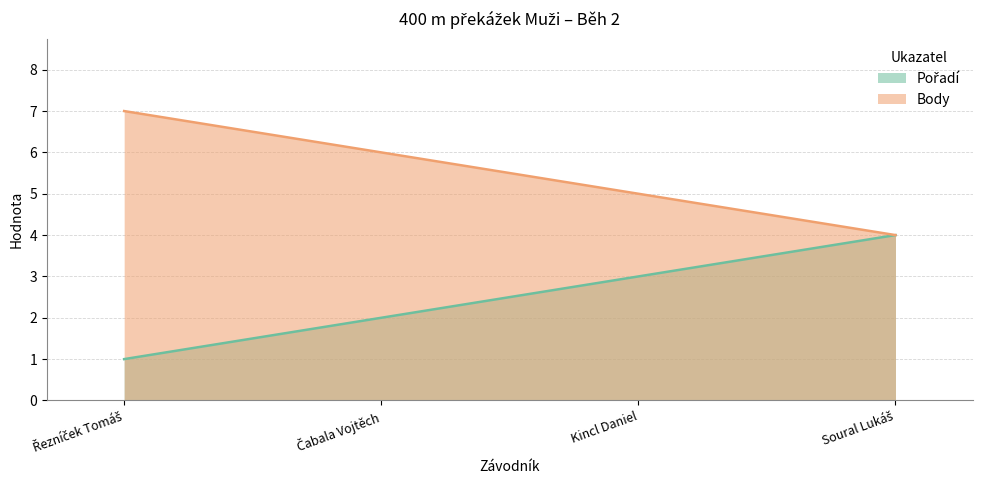

Which has a higher value, Čabala Vojtěch or Soural Lukáš?

Soural Lukáš